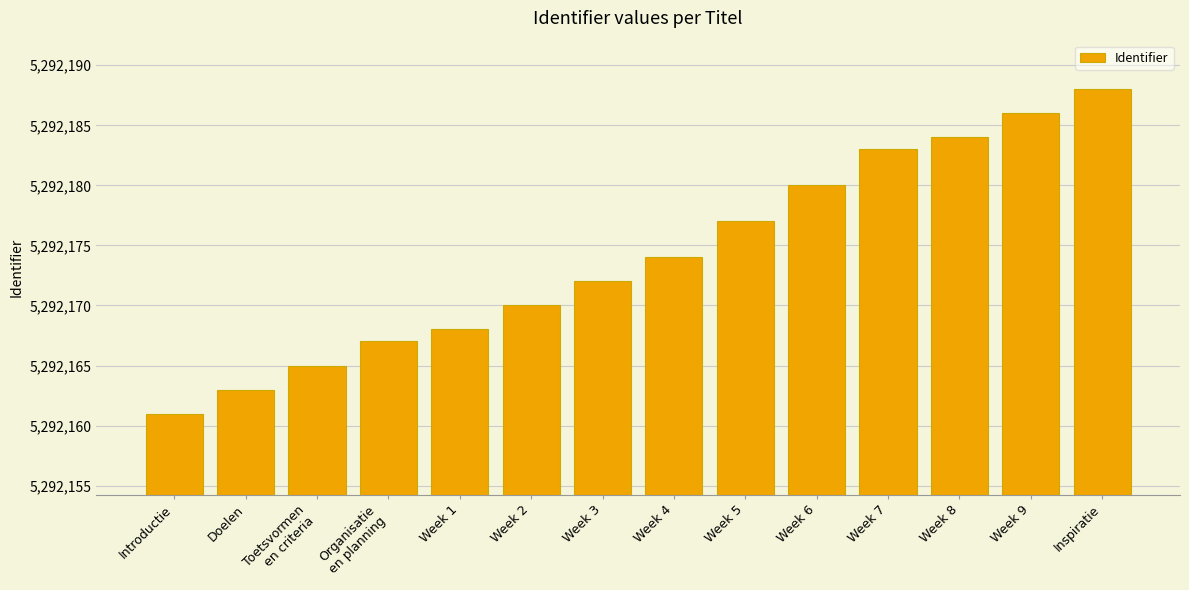

Reading left to right, list all the values displayed in this chart.

Introductie=5292161	Doelen=5292163	Toetsvormen
en criteria=5292165	Organisatie
en planning=5292167	Week 1=5292168	Week 2=5292170	Week 3=5292172	Week 4=5292174	Week 5=5292177	Week 6=5292180	Week 7=5292183	Week 8=5292184	Week 9=5292186	Inspiratie=5292188